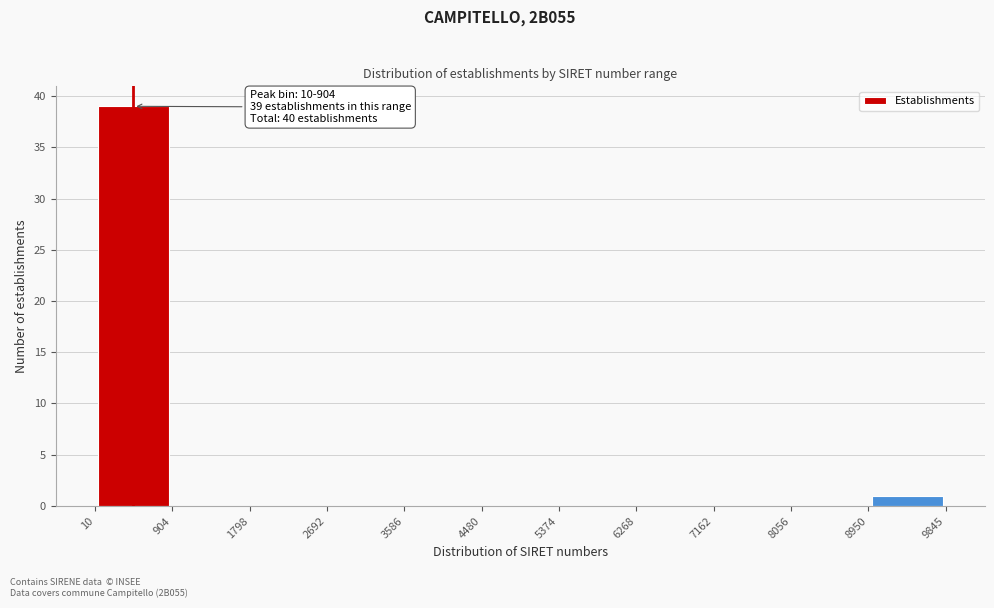

Which range on the x-axis has the tallest bar?

10 to 904